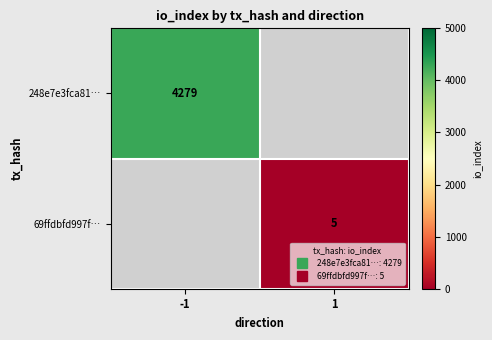

The value of 69ffdbfd997f… at 1 is 5.0. True or false?

True